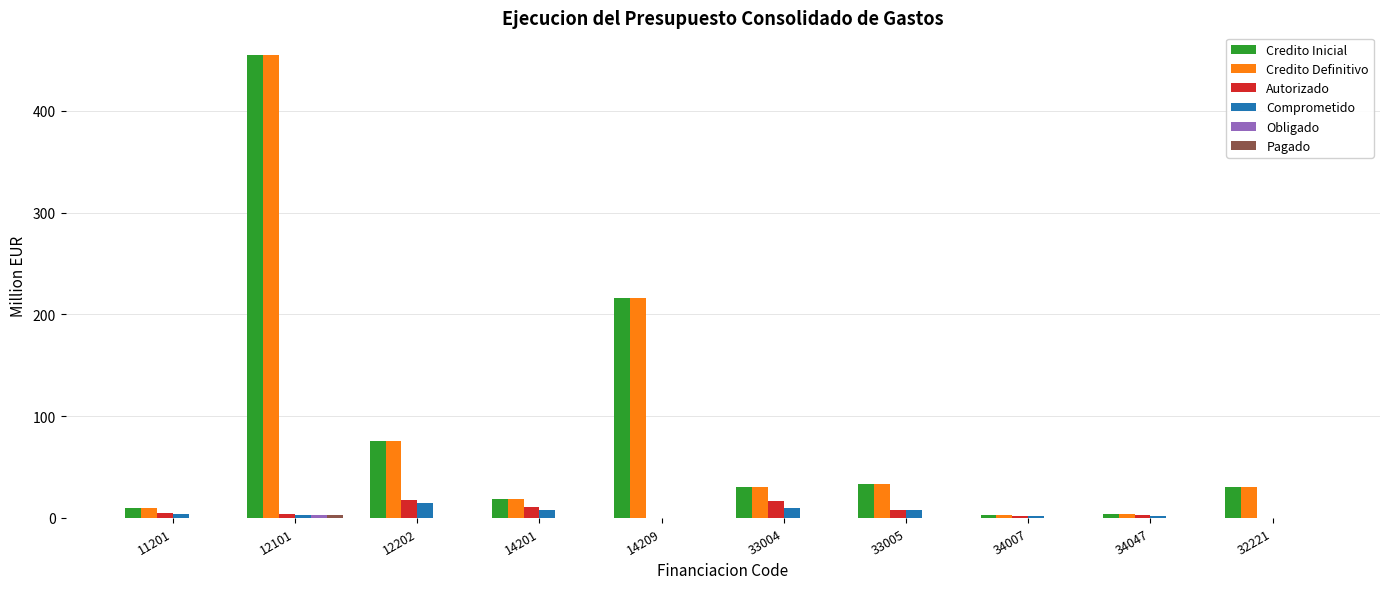

What is the sum of the Autorizado values at 33004 and 32221?

16.2